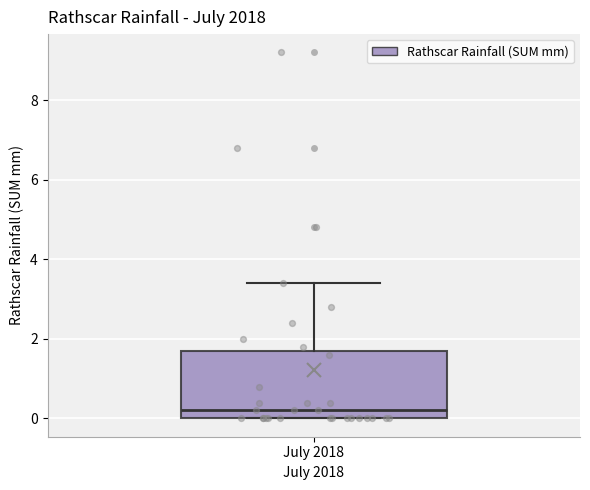

Transcribe this box plot: give where the median line is, the range the box spans, and where the two whiskers end, as read against the y-axis. The values are not printed on the chart, so give them approximately, as read against the axis.

median 0.2, box 0.0 to 1.8, whiskers 0.0 to 3.4